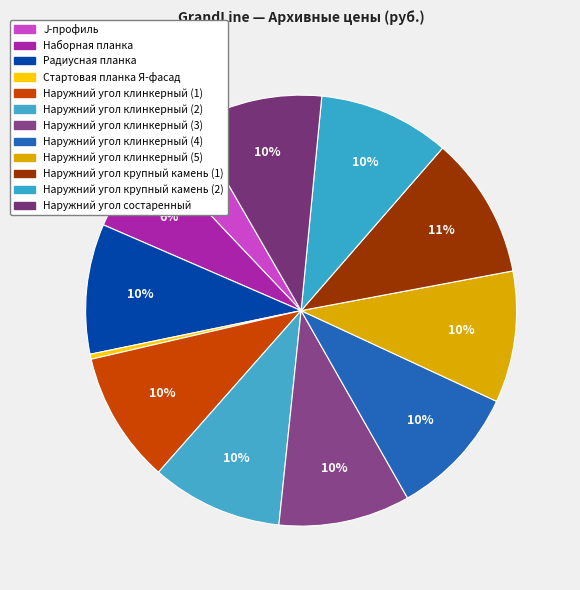

How many segments does this pie chart have?

12